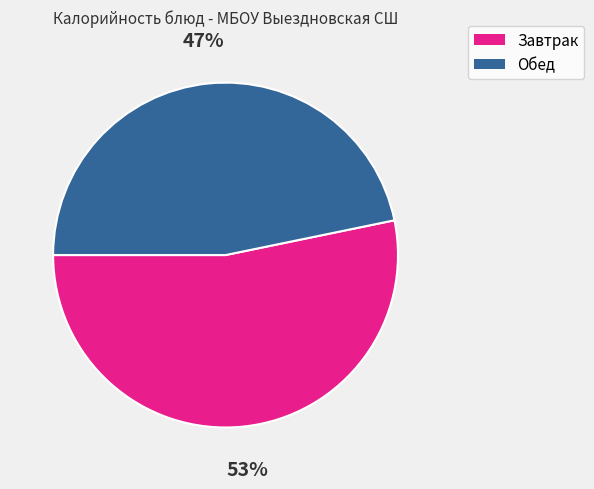

Does any single category account for the majority?

Yes